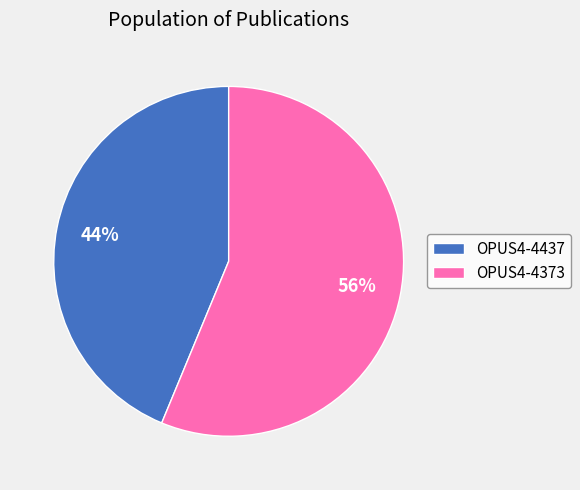

To the nearest percent, what is the average slice percentage?

50%